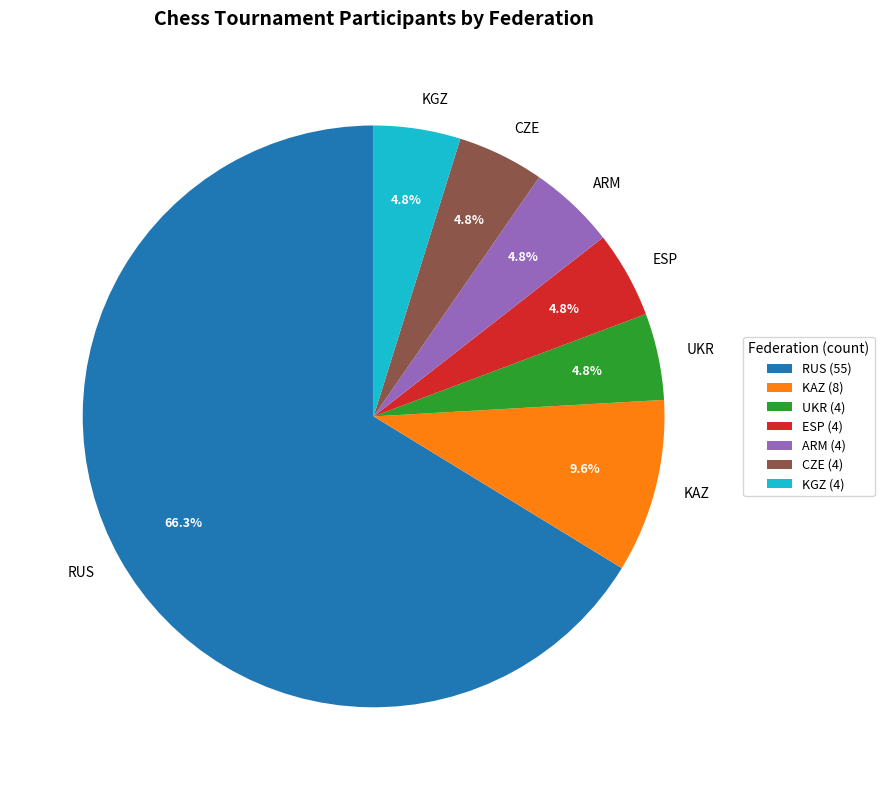

Combined, what portion of the pie is UKR and ESP?

9.6%